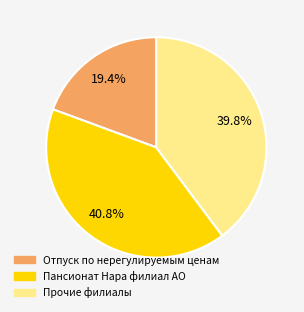

Is there a majority slice in this chart?

No